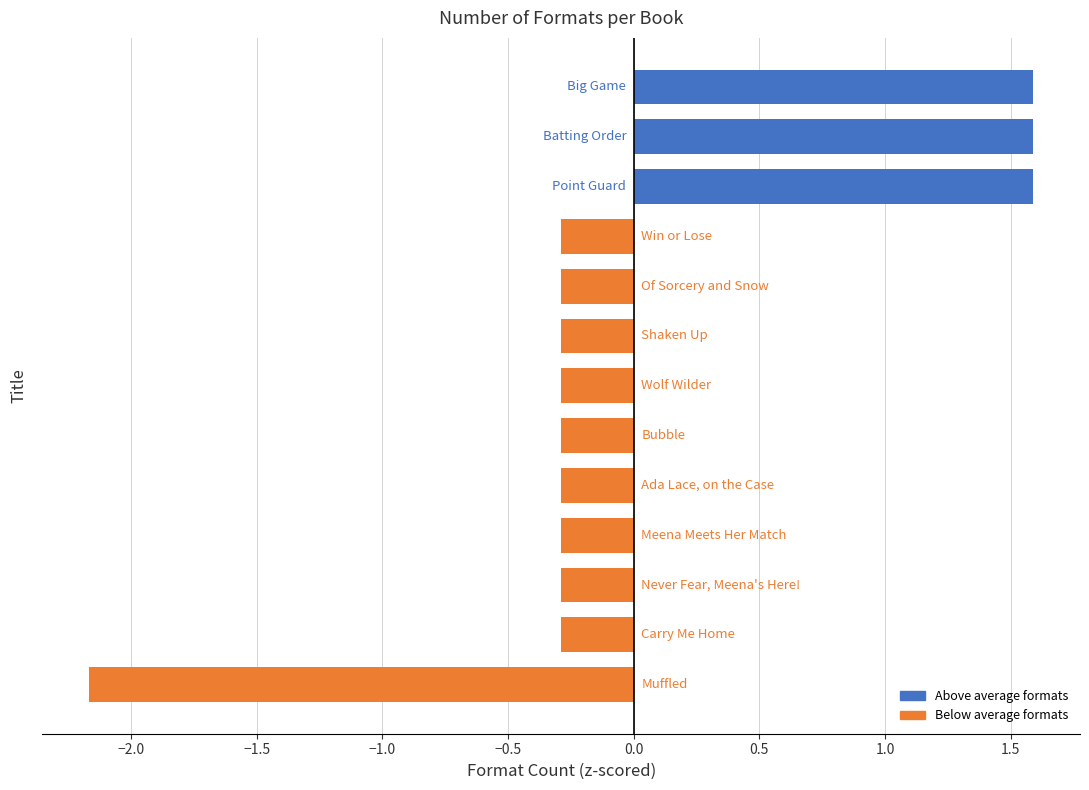

How many values are above zero?

3